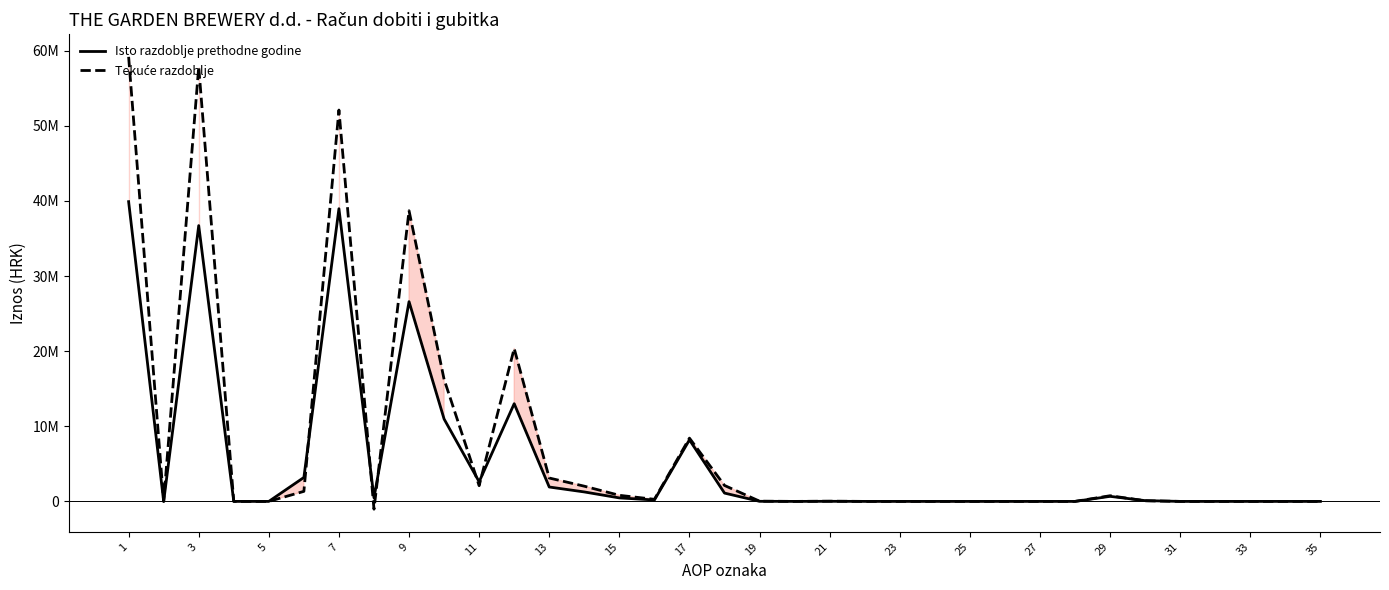

What is the difference between the maximum and minimum values in the Tekuće razdoblje series?

60205283